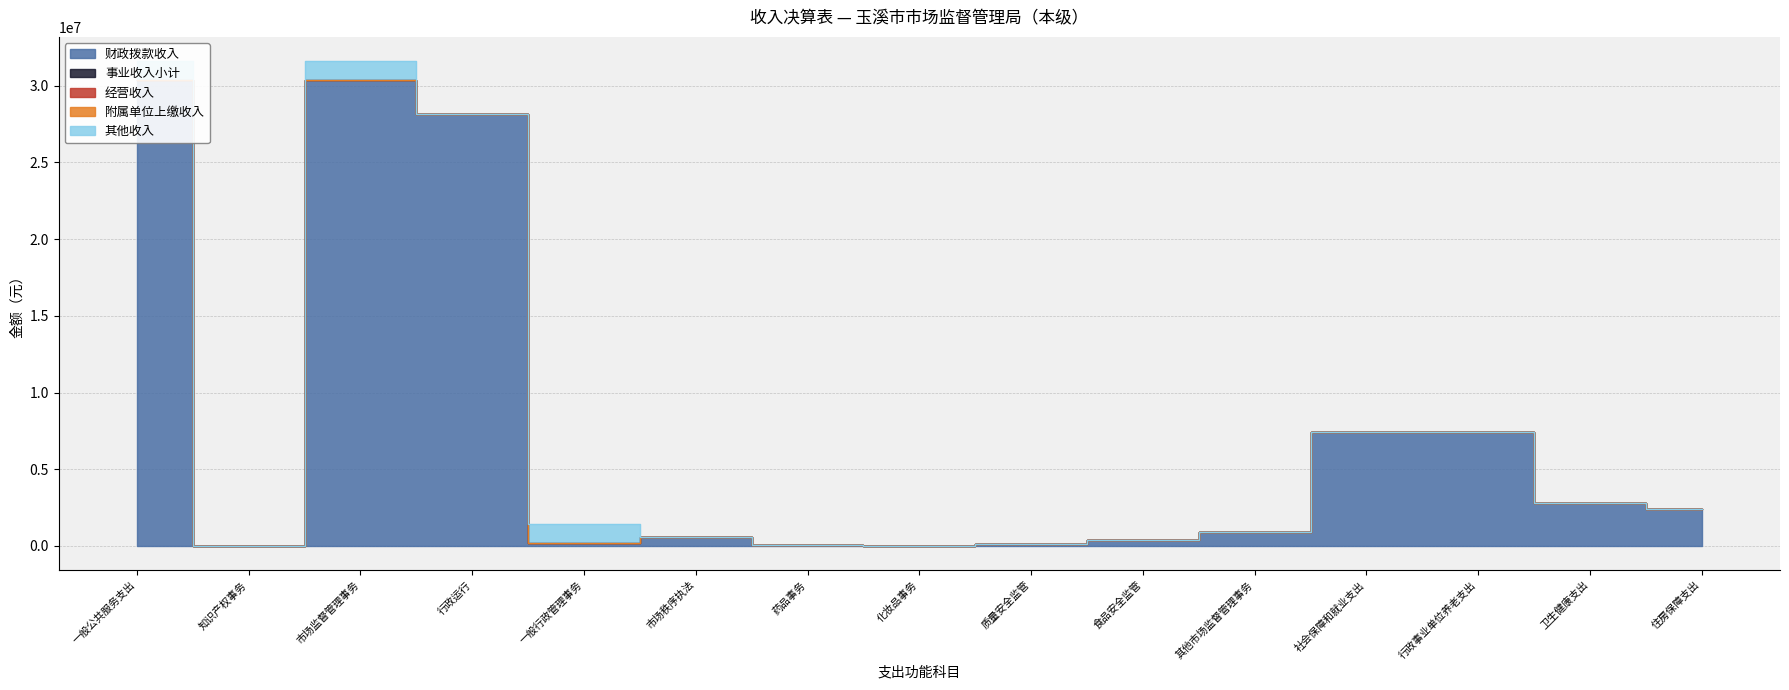

Rank the series by their maximum value, from highest to lowest.

财政拨款收入, 其他收入, 事业收入小计, 经营收入, 附属单位上缴收入